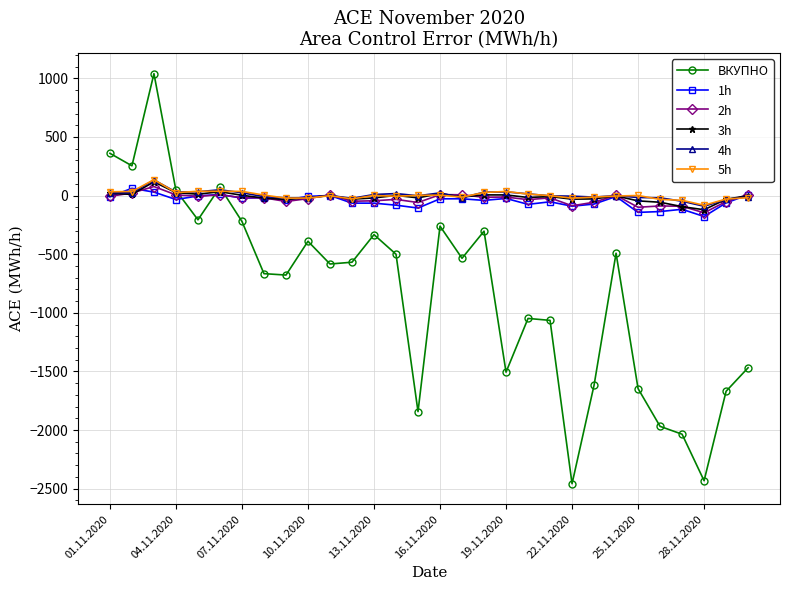

What is the greatest value displayed?

1040.4